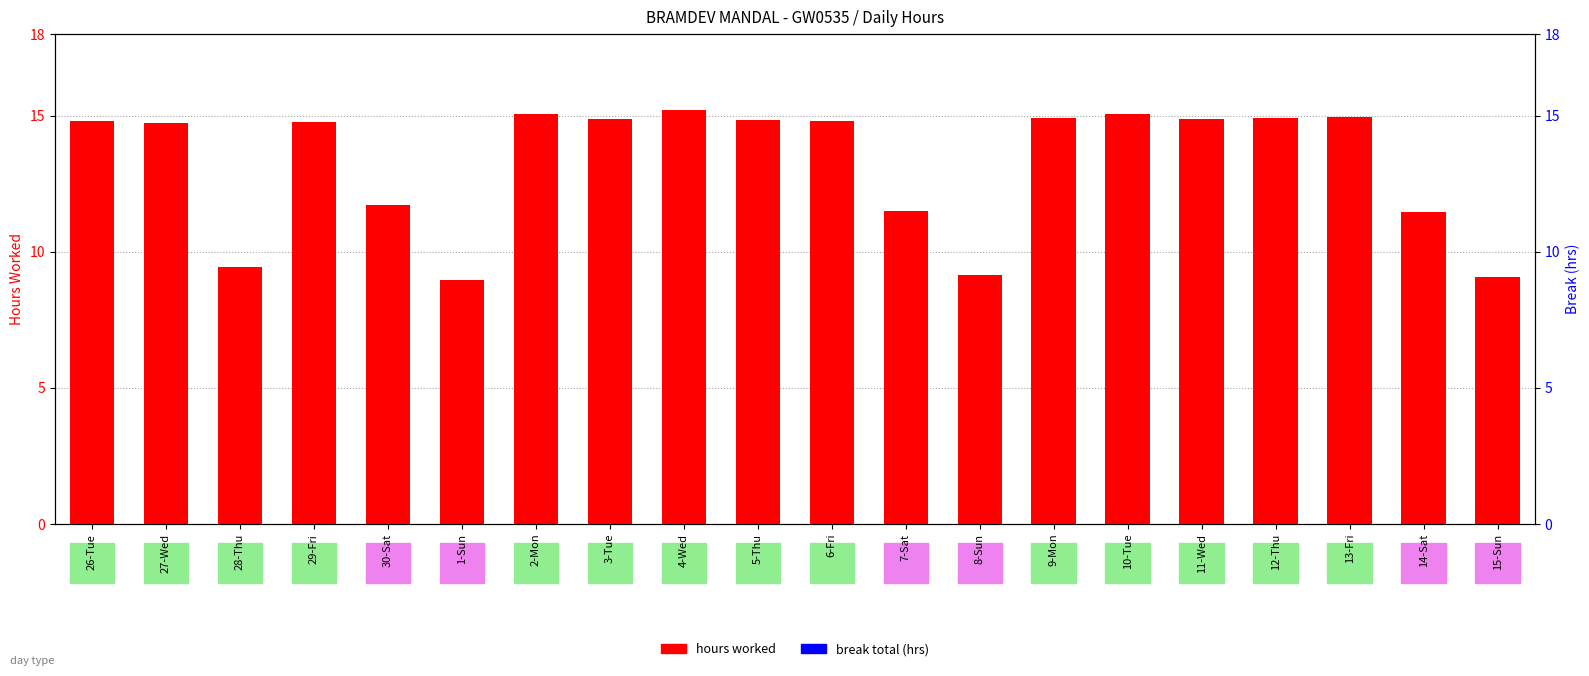

What is the difference between the highest and lowest values at 30-Sat?

11.7